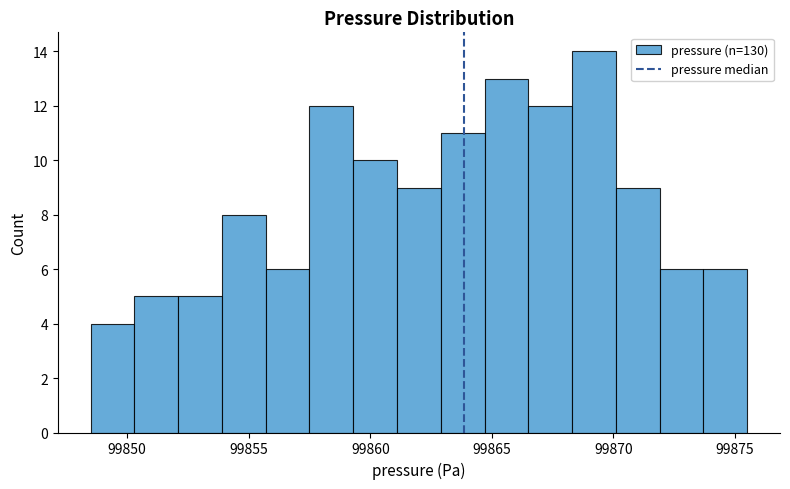

Read against the x-axis, roughly where is the centre of the tallest bar?

99869.0